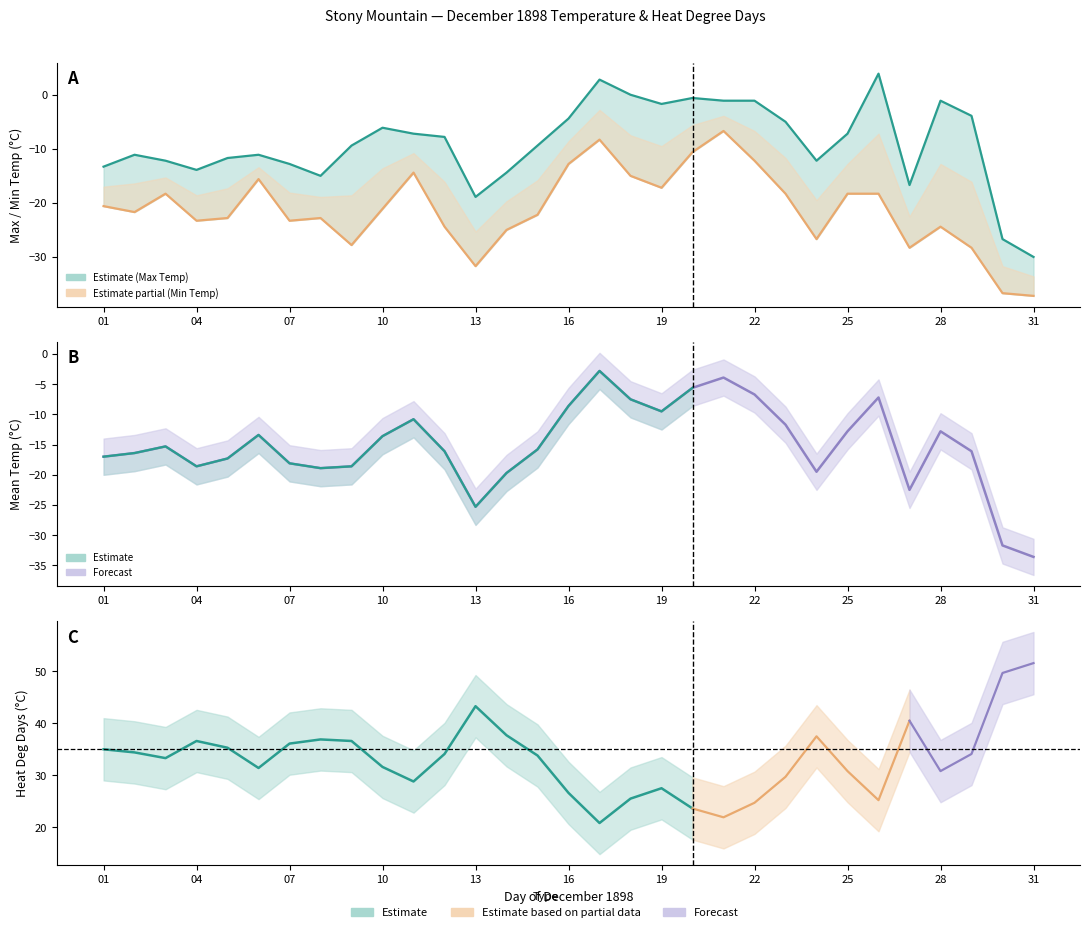

What is the value of the Min Temp (°C) point at the 1st from the left?

-20.6